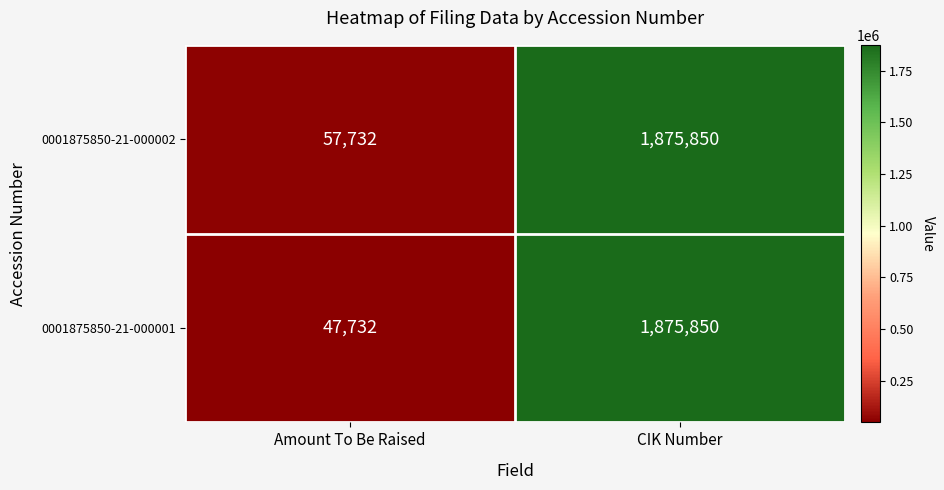

Which category has the highest value across all series?

CIK Number